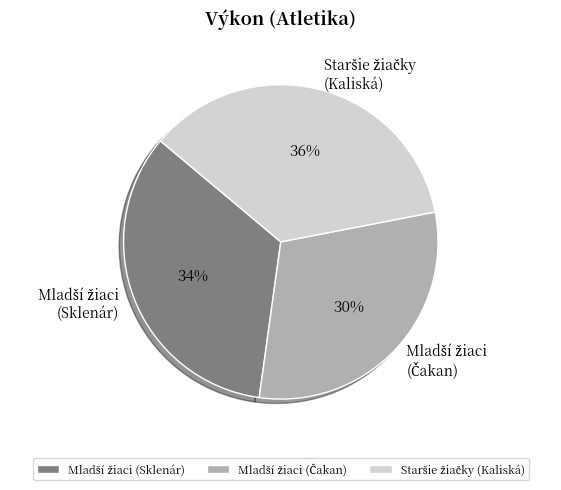

How many slices are in this pie chart?

3